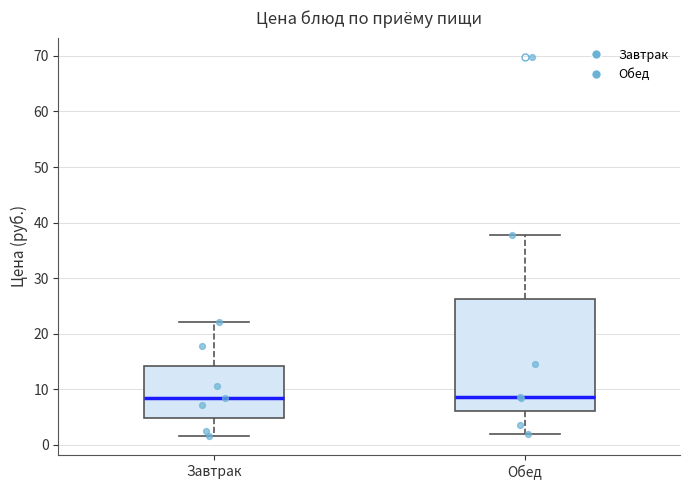

Which box is the tallest, from its lower edge to its upper edge?

Обед